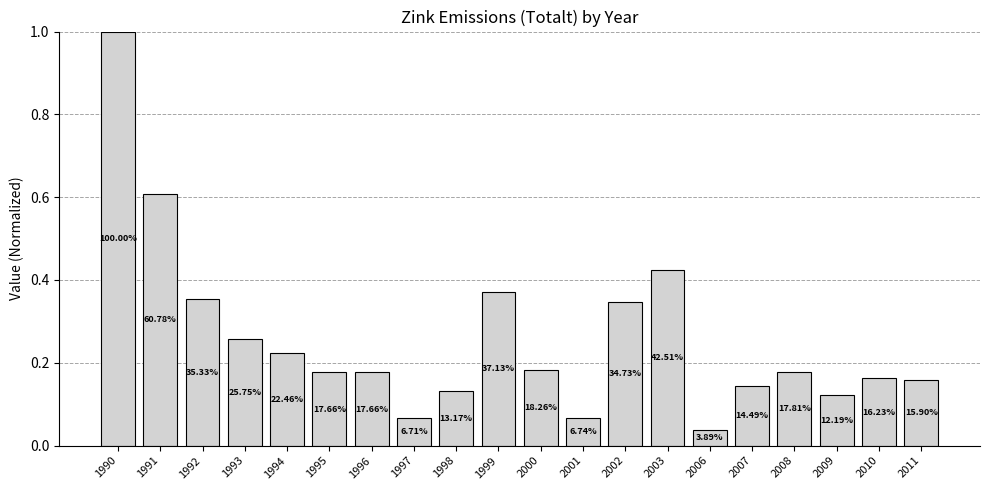

Does the chart contain any negative values?

No